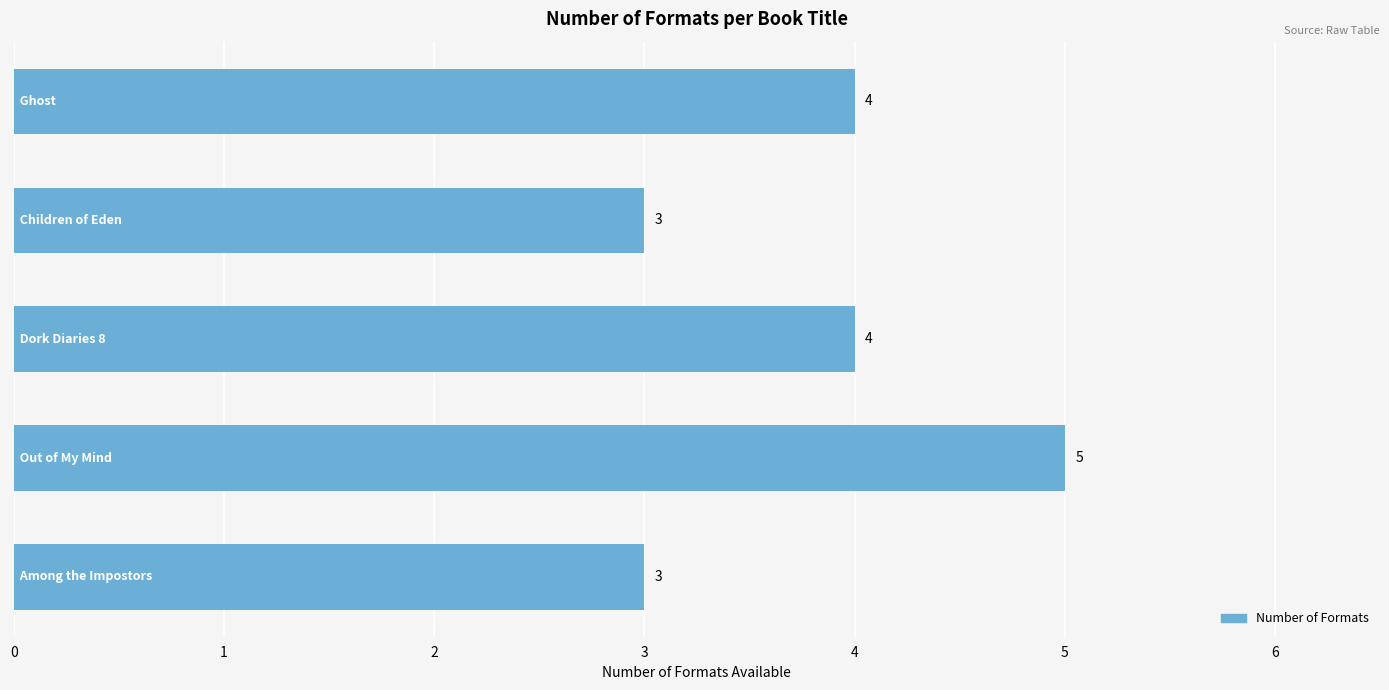

What is the value of the 1st bar from the top?

4